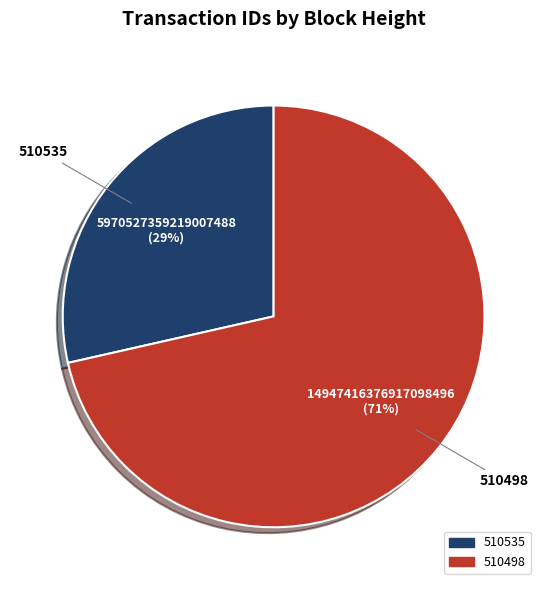

What percentage is the 510498 slice, to the nearest percent?

71%